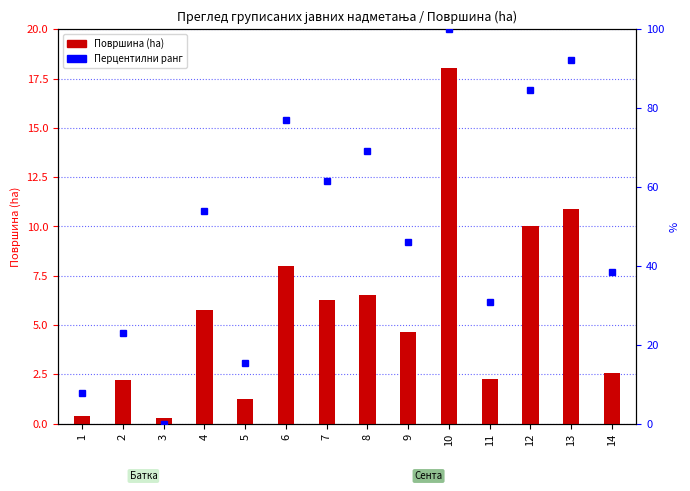

The Површина (ha) series shows 10.9 at 13. True or false?

True